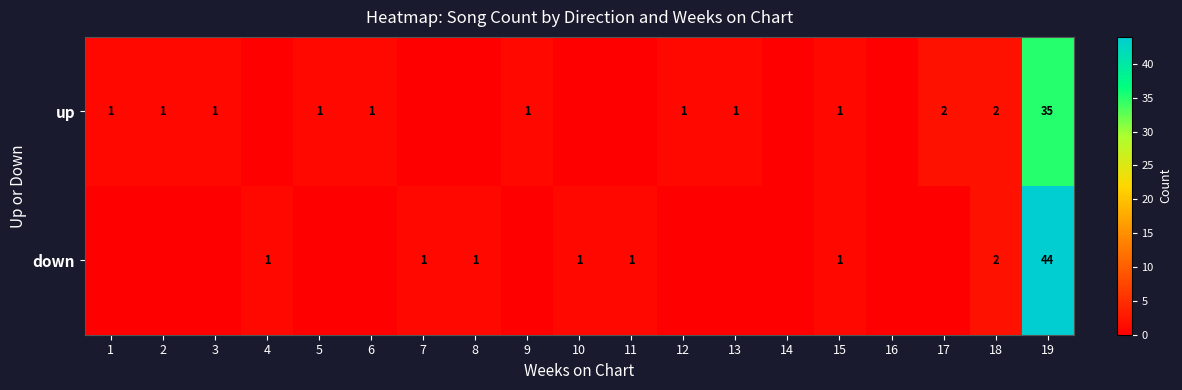

The value of down at 18 is 1. True or false?

False